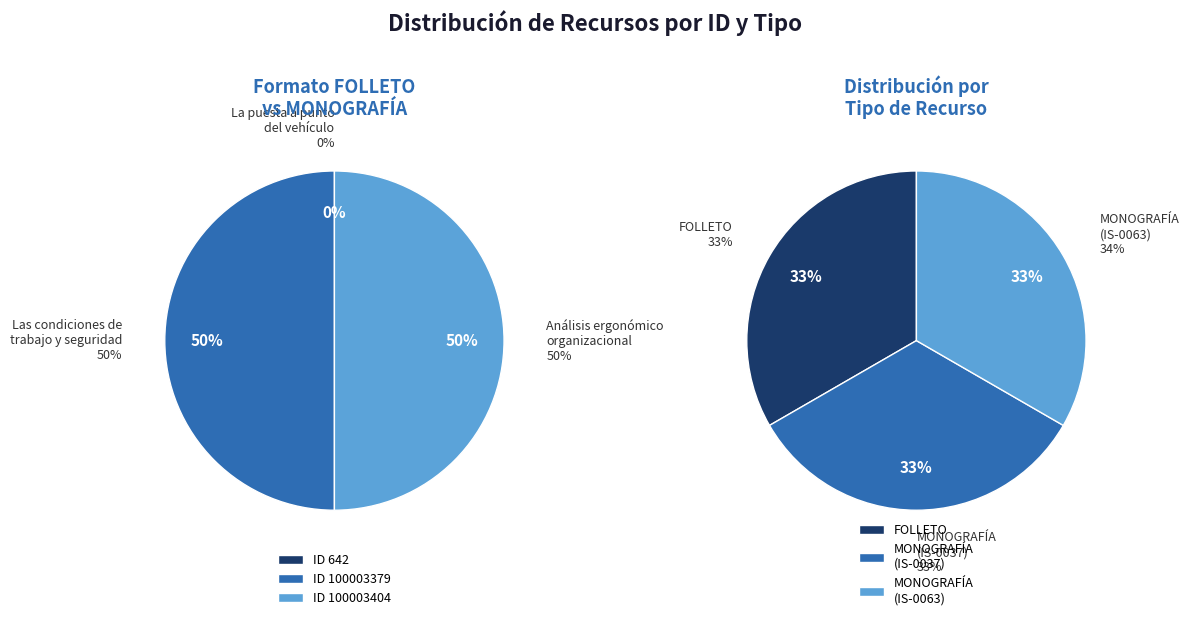

What is the ratio of the value at Las condiciones de trabajo y de seguridad to the value at Análisis ergonómico organizacional?

1.0